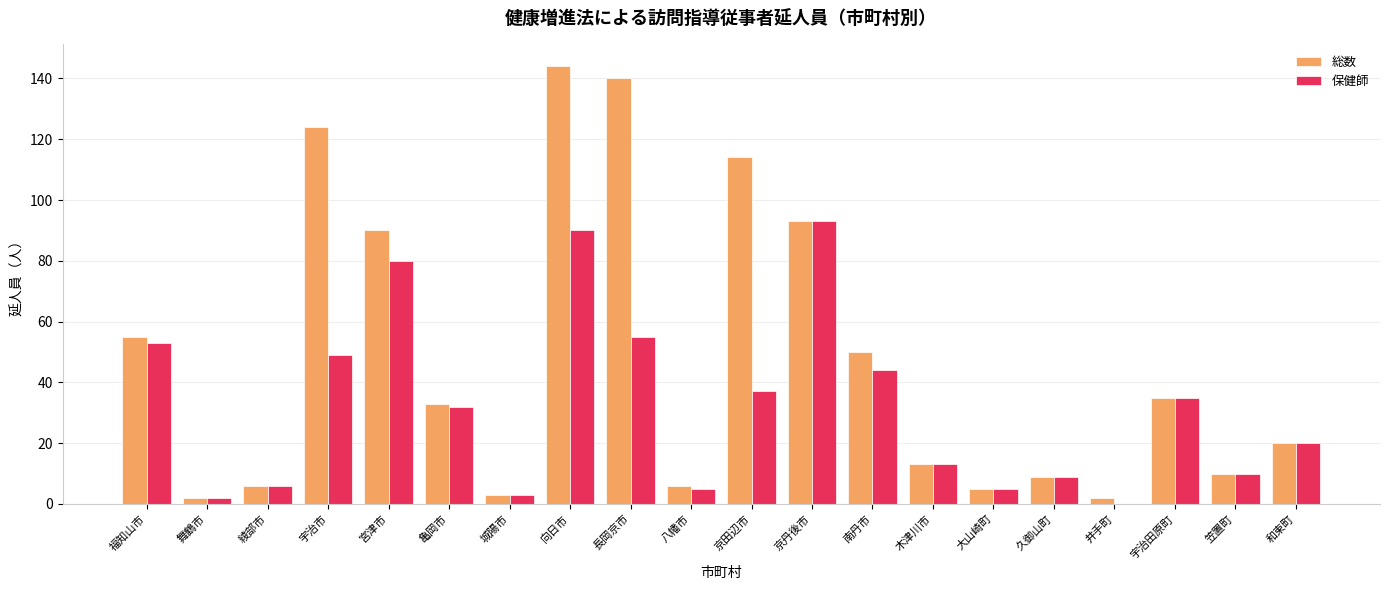

What is the greatest value displayed?

144